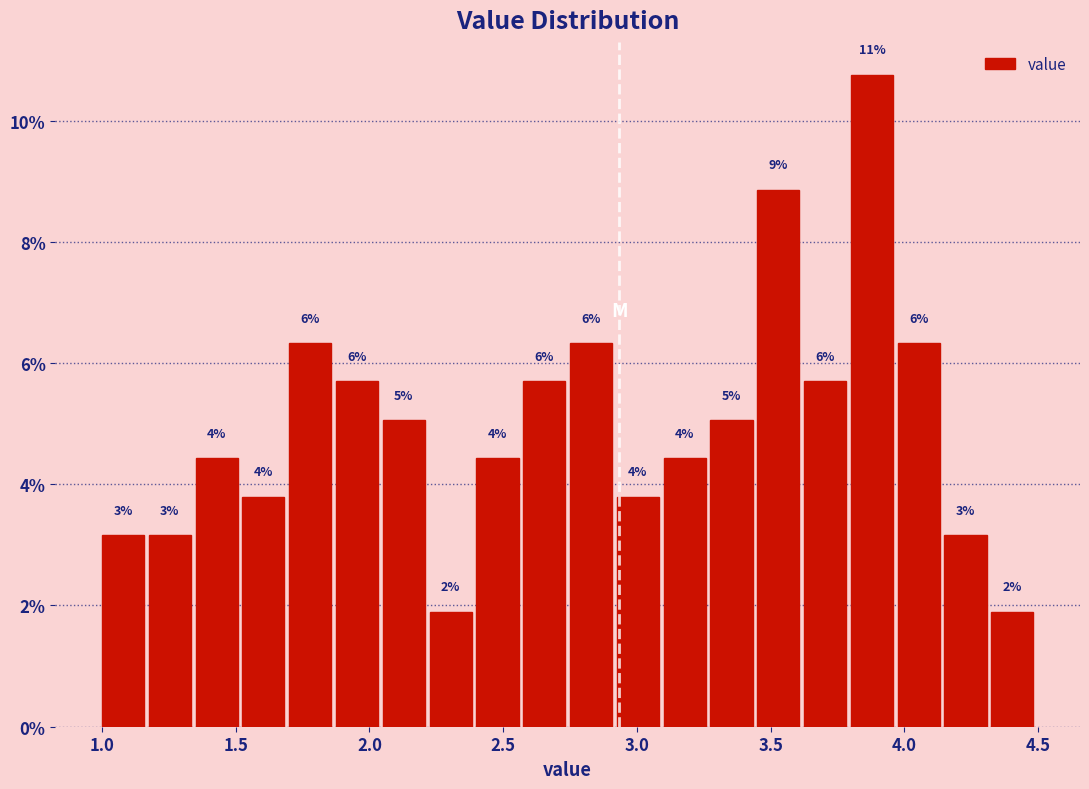

Around what value on the x-axis is the tallest bar? Give the approximate position of its centre, as read against the axis.

3.90